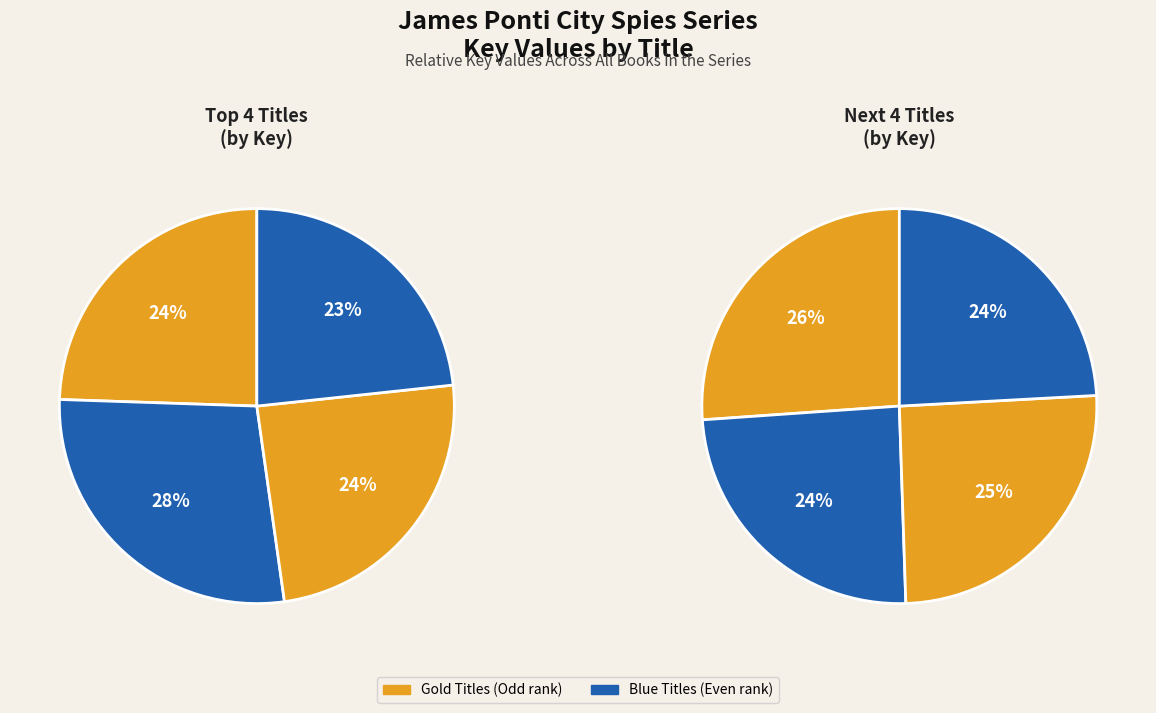

Is there a majority slice in this chart?

No